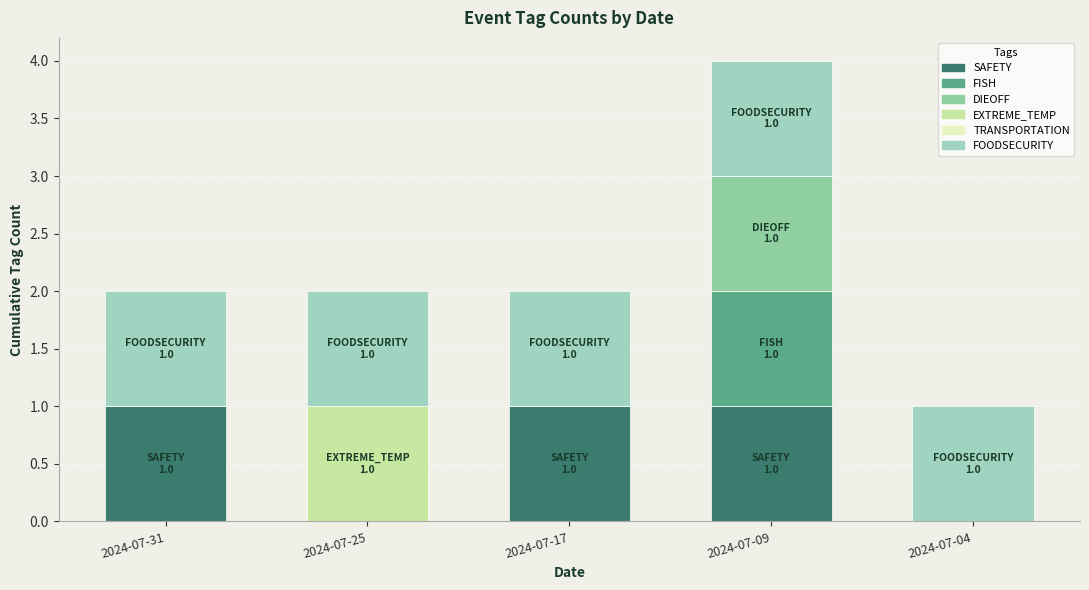

The value of SAFETY at 2024-07-17 is 2. True or false?

False